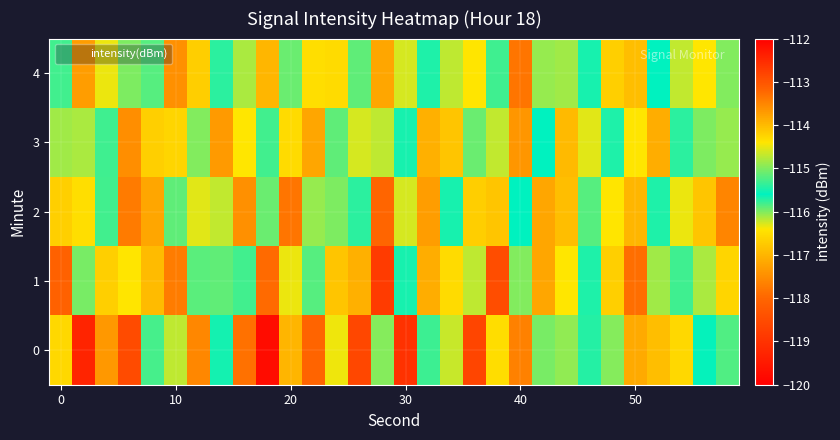

Reading left to right, transcribe all the data shown in this chart.

0: -116.6	-119.3	-113.7	-112.9	-115.8	-116.2	-117.6	-115.7	-113.3	-119.8	-113.9	-118.0	-114.5	-112.8	-115.0	-119.0	-115.8	-114.7	-118.6	-116.5	-117.7	-116.0	-116.1	-115.4	-115.0	-117.1	-116.9	-116.6	-115.6	-115.9
1: -113.2	-116.0	-116.7	-114.4	-114.0	-117.7	-115.9	-115.1	-115.8	-113.2	-114.5	-115.2	-116.8	-113.9	-112.7	-115.5	-117.1	-114.3	-116.2	-118.5	-115.0	-113.8	-116.4	-115.7	-114.2	-117.9	-116.1	-115.3	-114.8	-116.6
2: -114.2	-116.5	-115.8	-113.4	-117.2	-115.9	-116.3	-114.7	-113.6	-115.1	-117.8	-114.9	-116.0	-115.4	-113.2	-114.6	-117.3	-115.5	-116.7	-114.1	-115.6	-113.8	-116.9	-115.2	-114.4	-117.0	-115.7	-114.5	-116.8	-113.5
3: -116.1	-114.8	-115.3	-117.5	-114.2	-116.6	-115.0	-113.7	-116.4	-115.8	-114.3	-117.2	-115.9	-114.6	-116.2	-115.5	-113.9	-116.8	-115.1	-114.7	-117.4	-115.6	-114.0	-116.3	-115.7	-114.4	-117.1	-115.4	-116.0	-114.9
4: -115.8	-117.3	-114.5	-116.0	-115.2	-113.6	-116.7	-115.4	-114.8	-117.0	-115.1	-116.5	-114.3	-115.9	-117.2	-114.6	-115.7	-116.2	-114.4	-115.3	-117.8	-114.9	-116.1	-115.5	-114.2	-116.9	-115.6	-114.7	-116.4	-115.0